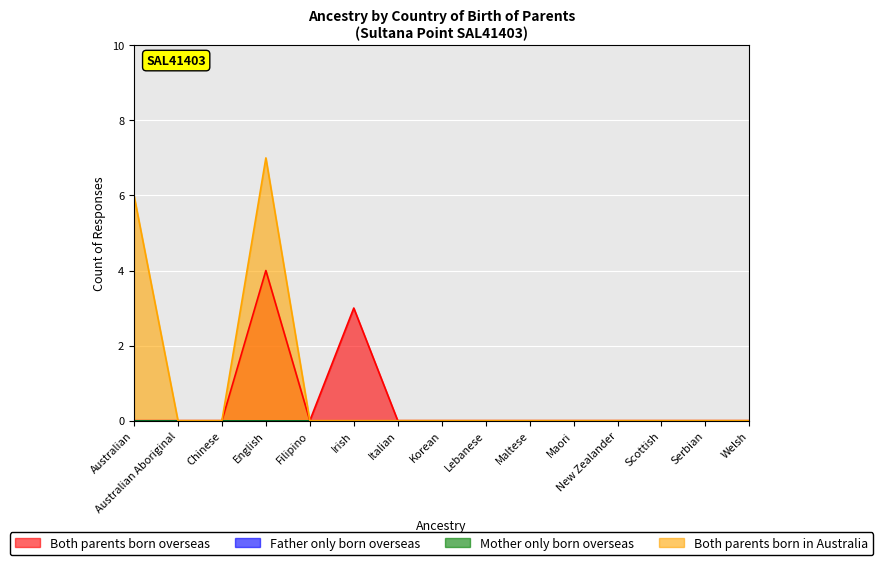

What is the maximum value shown in the chart?

7